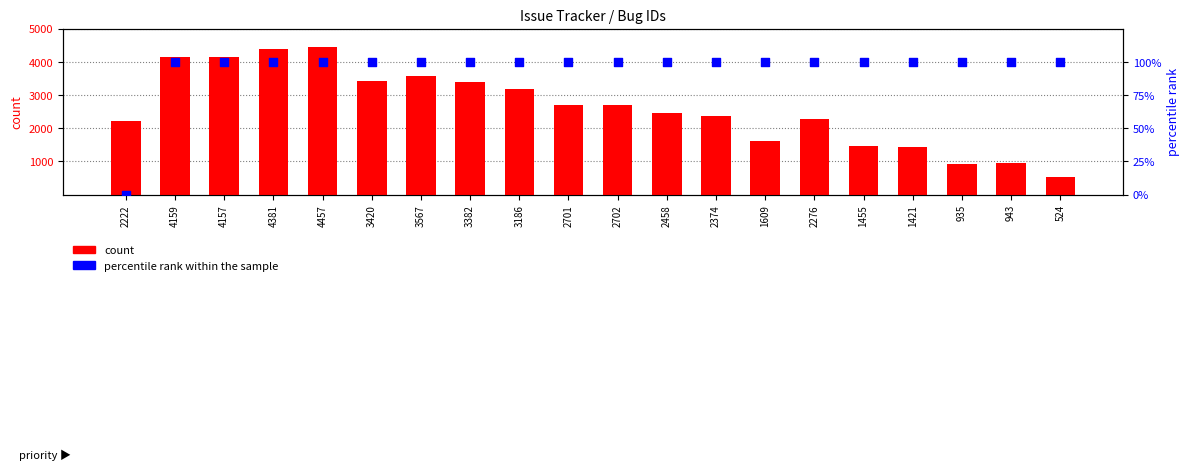

What are all the series names shown in the legend?

count, percentile rank within the sample